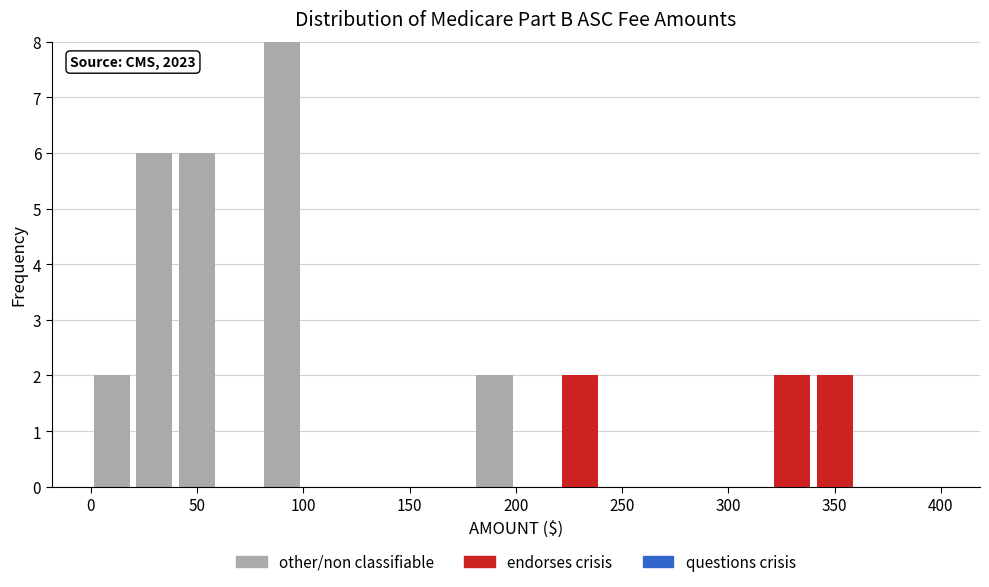

Which range on the x-axis has the tallest stacked bar (by total height)?

80 to 100